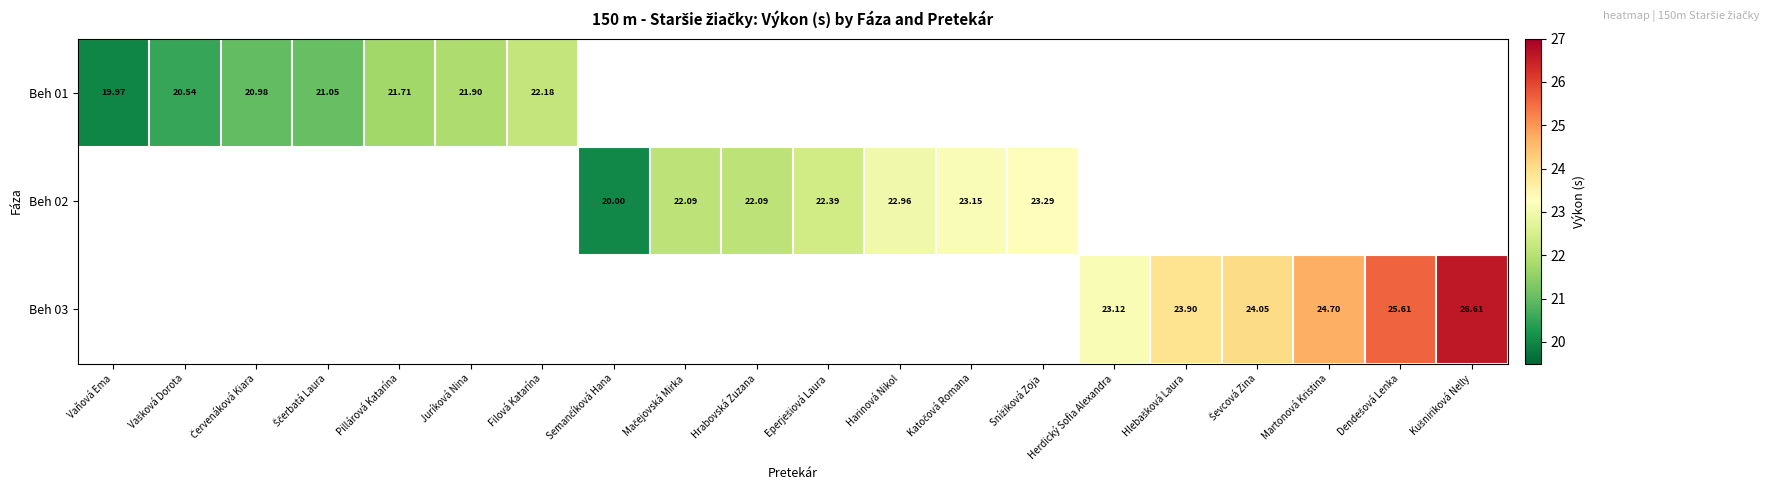

Which label corresponds to the largest value in the chart?

Kušniriková Nelly